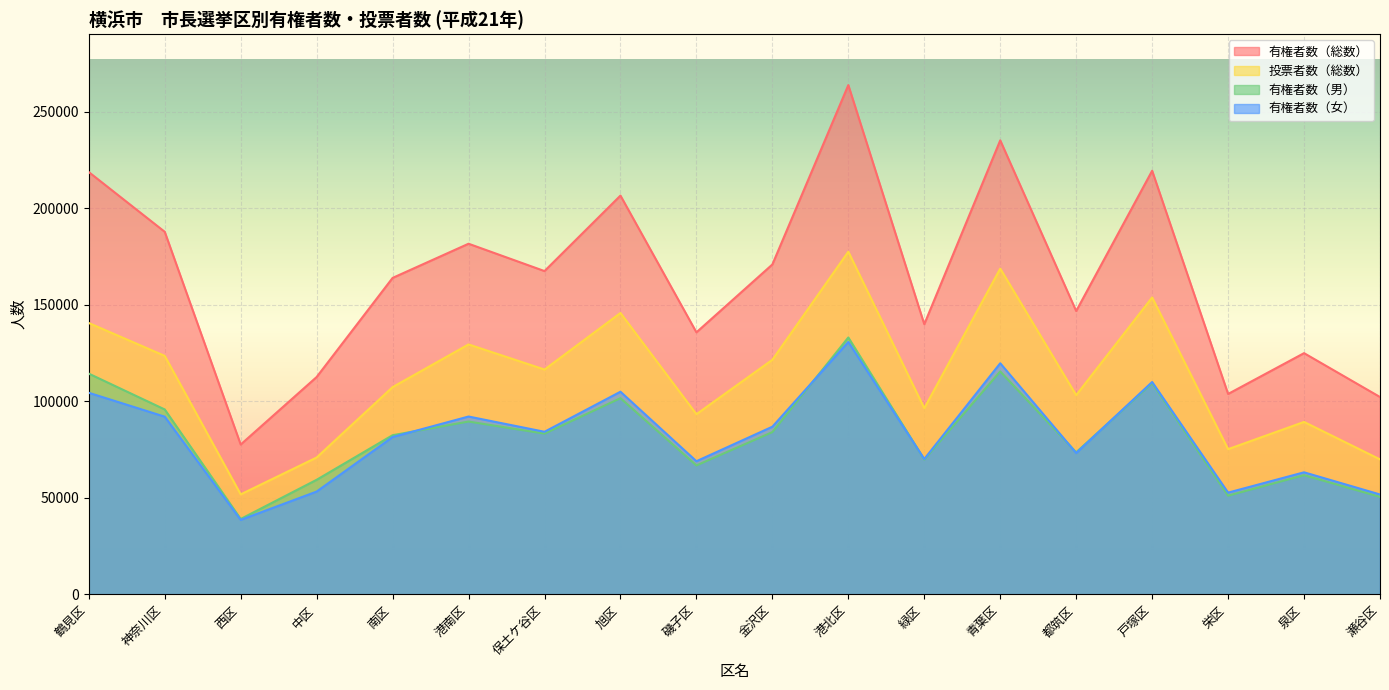

What is the label of the 1st point from the left?

鶴見区